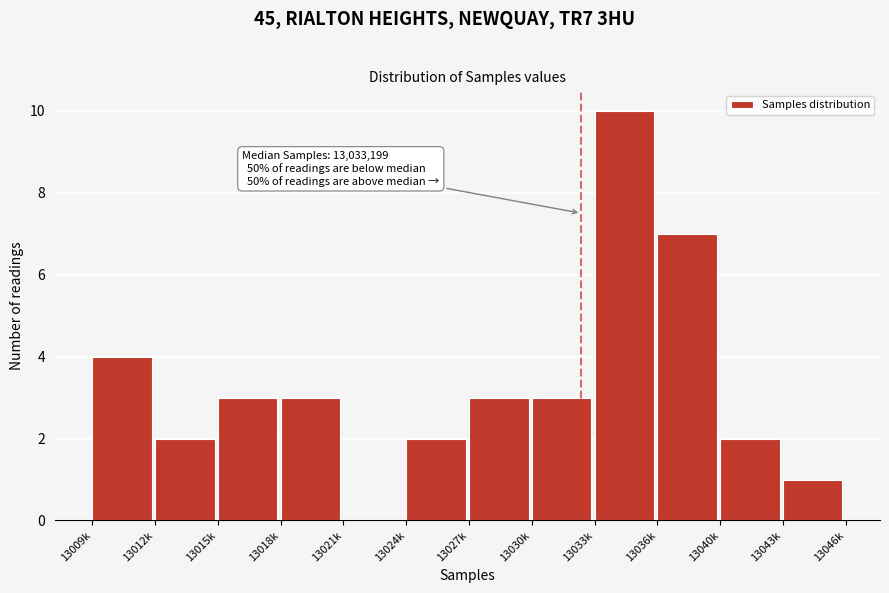

Reading left to right, transcribe all the data shown in this chart.

13009k=4	13012k=2	13015k=3	13018k=3	13021k=0	13024k=2	13027k=3	13030k=3	13033k=10	13036k=7	13040k=2	13043k=1